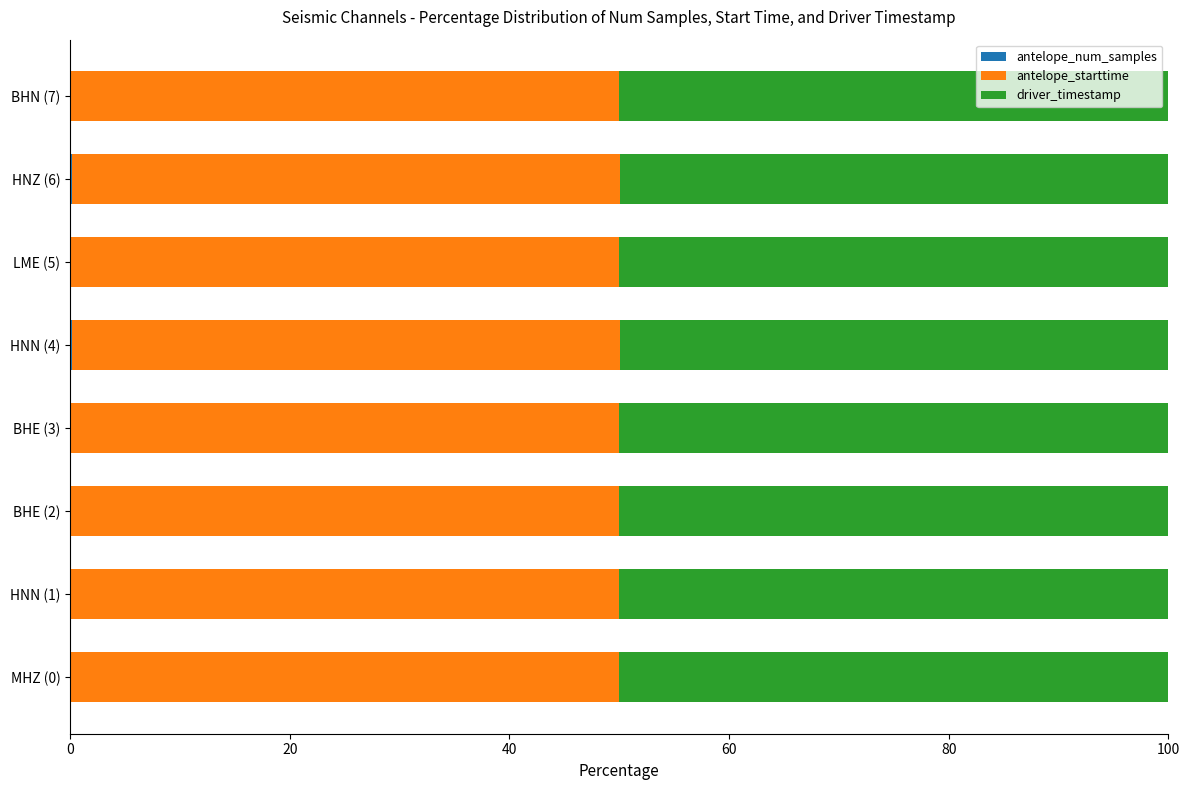

Reading right to left, what are all the values shown in this chart?

antelope_num_samples: 0.0	0.2	0.0	0.2	0.0	0.0	0.0	0.0
antelope_starttime: 50.0	49.9	50.0	49.9	50.0	50.0	50.0	50.0
driver_timestamp: 50.0	49.9	50.0	49.9	50.0	50.0	50.0	50.0